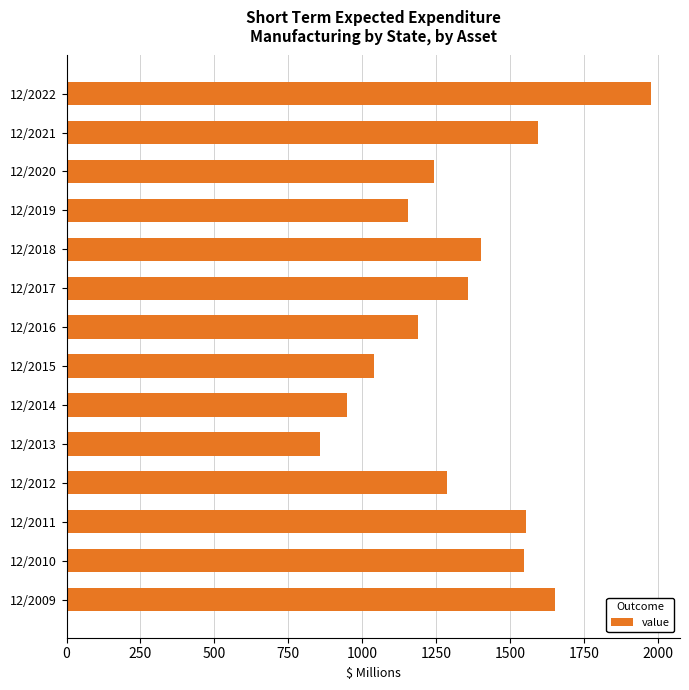

What is the difference between the maximum and minimum values?

1120